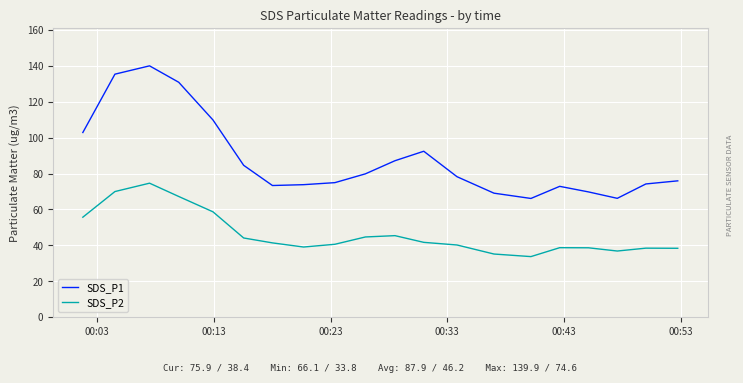

True or false: SDS_P1 and SDS_P2 intersect in this chart.

False